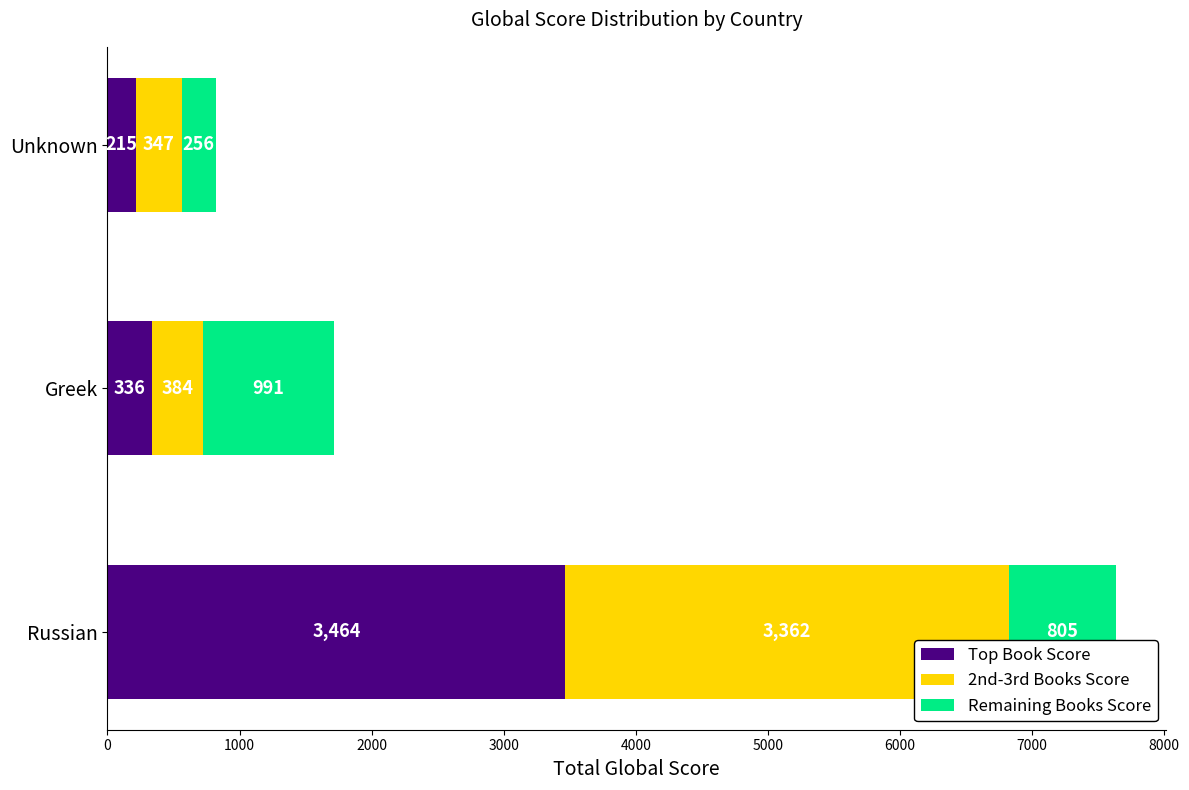

Read the Top Book Score value at Unknown, to the nearest 100.

200